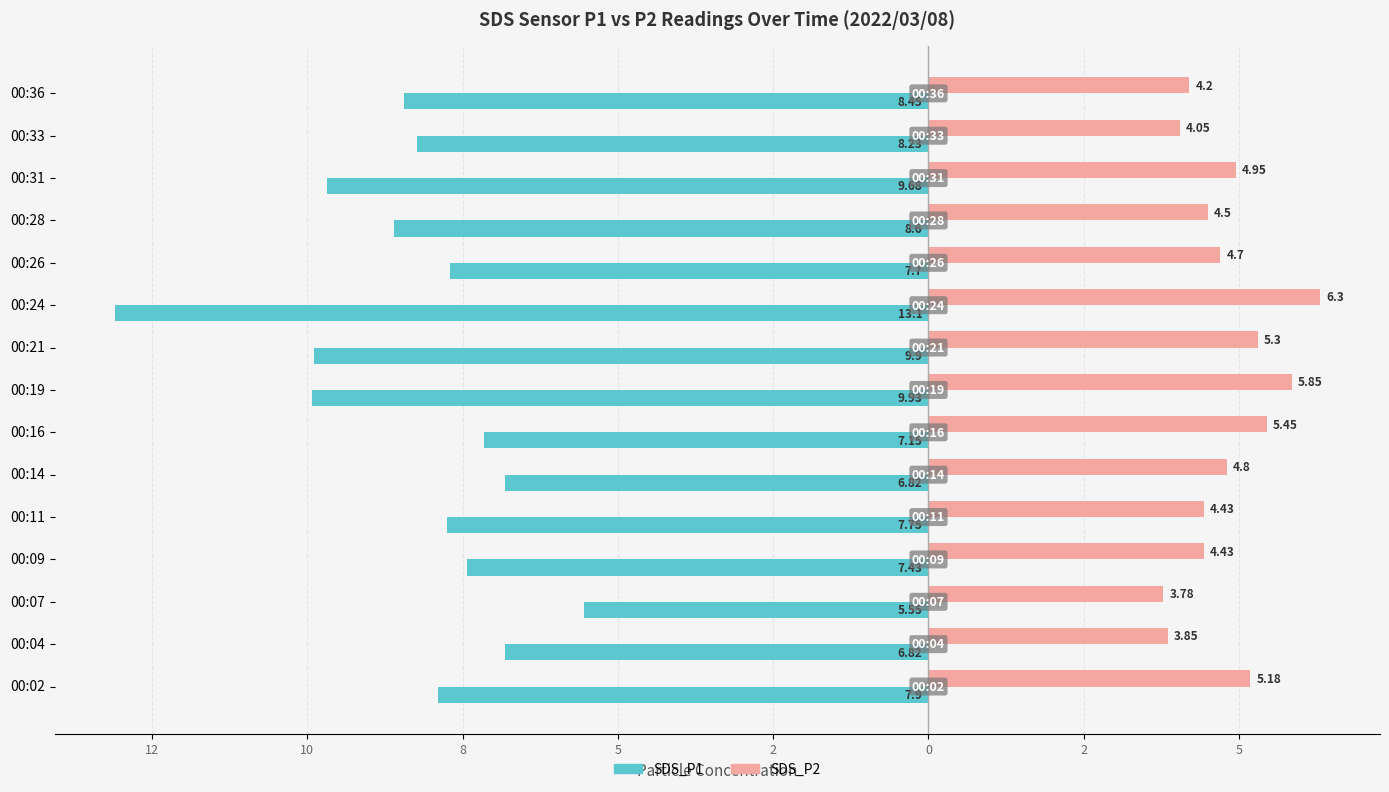

What are all the series names shown in the legend?

SDS_P1, SDS_P2